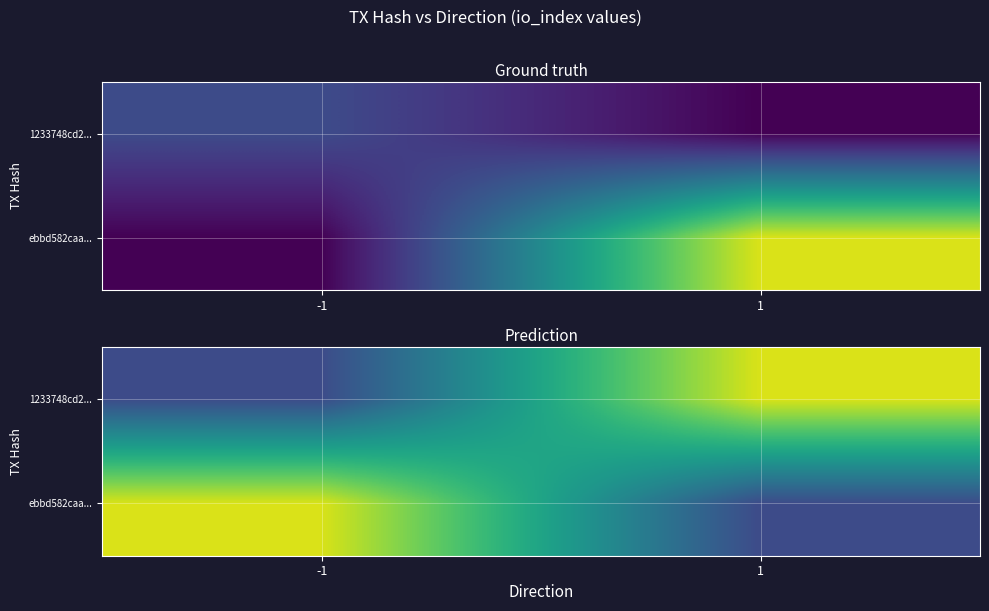

What is the spread (max minus min) of values at -1?

50